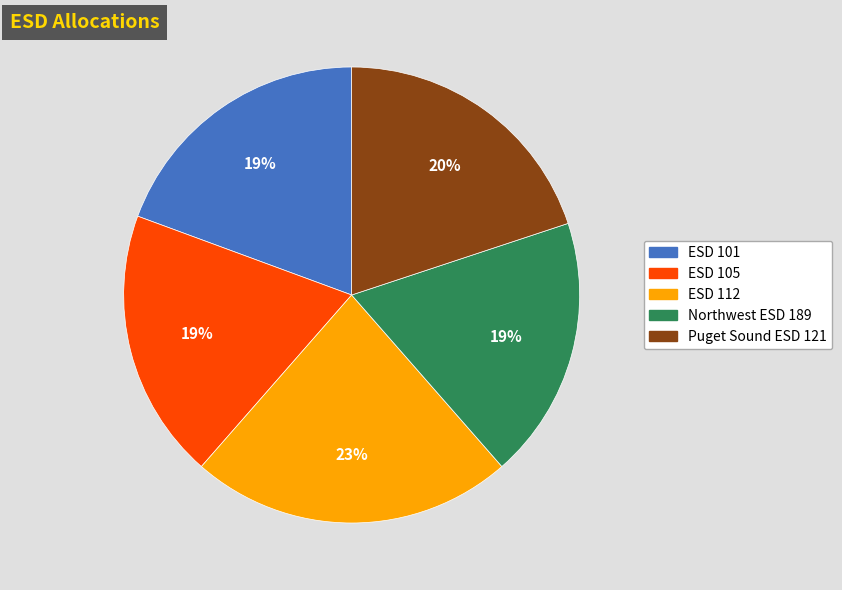

Which category has the biggest portion of the pie?

ESD 112